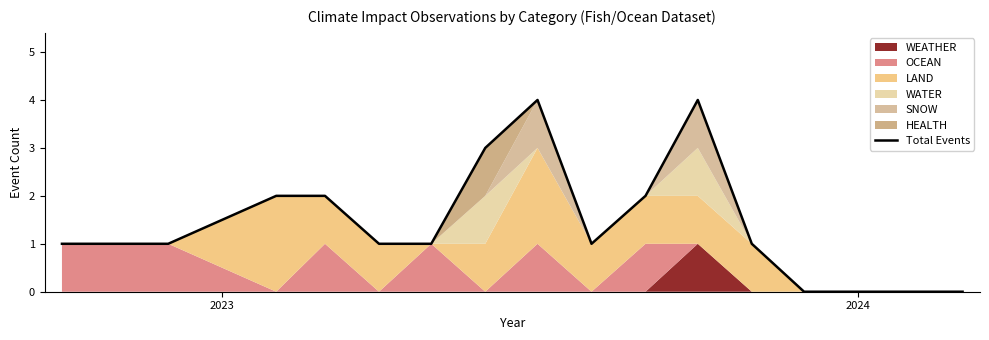

What is the maximum value for Total Events?

4